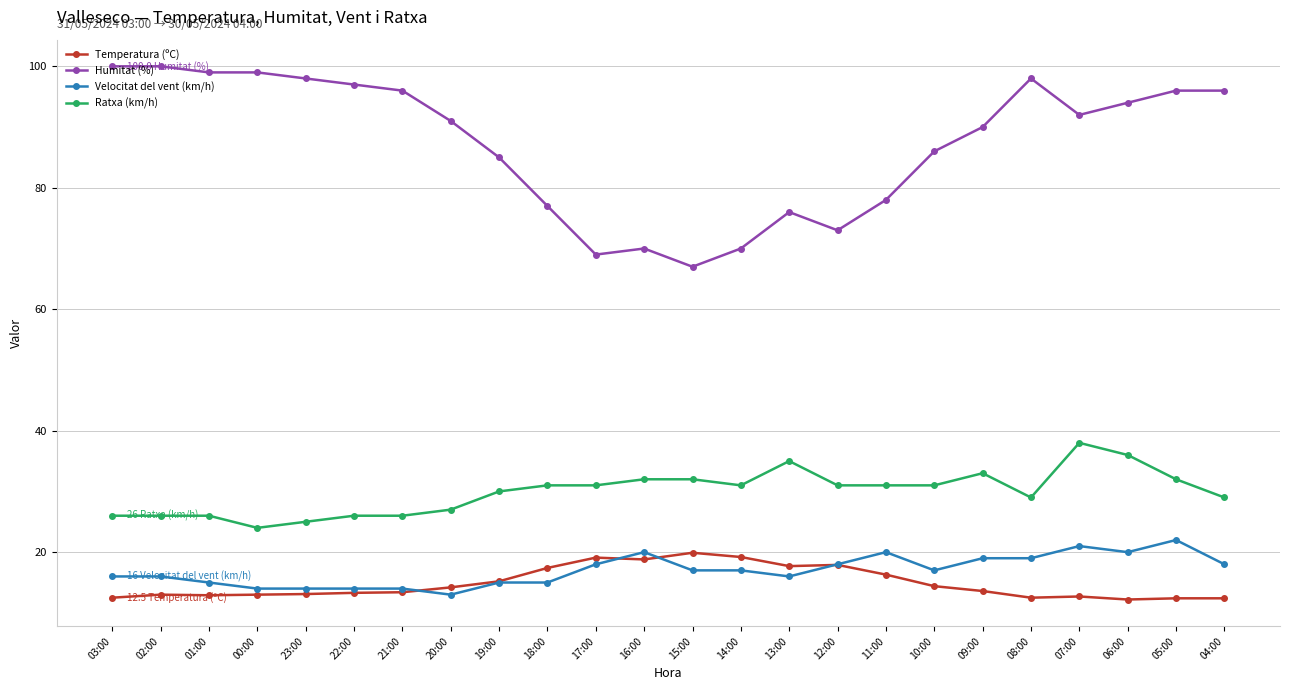

Is the value of Ratxa (km/h) at 13:00 greater than the value of Temperatura (ºC) at 07:00?

Yes